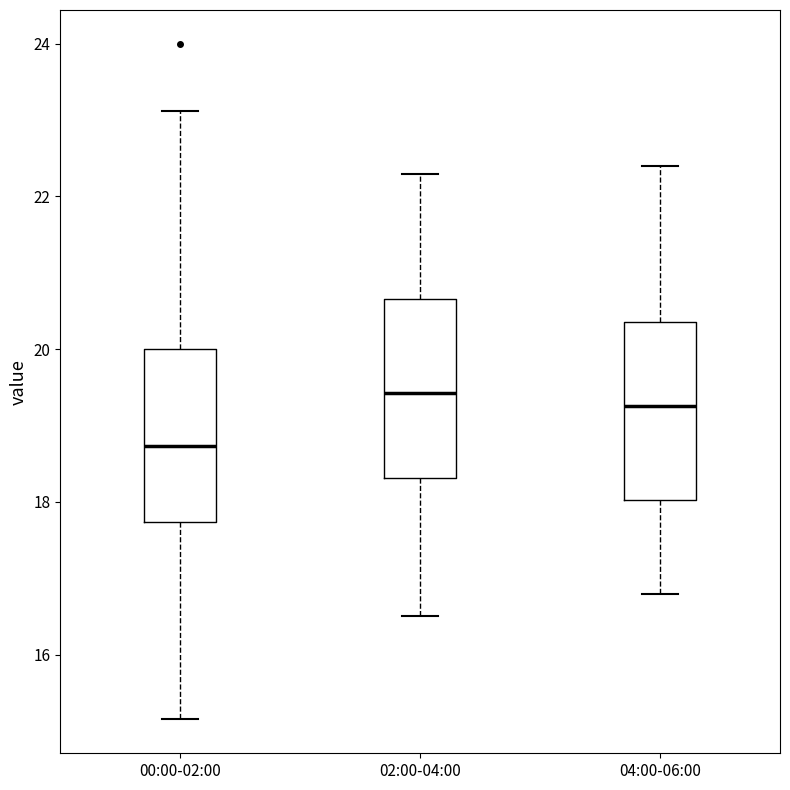

Reading left to right, transcribe this box plot: for each box, give where its median line is, the range the box spans, and where its two whiskers end, as read against the y-axis. The values are not printed on the chart, so give them approximately, as read against the axis.

00:00-02:00: median 18.8, box 17.8 to 20.0, whiskers 15.2 to 23.2
02:00-04:00: median 19.4, box 18.4 to 20.6, whiskers 16.6 to 22.4
04:00-06:00: median 19.2, box 18.0 to 20.4, whiskers 16.8 to 22.4